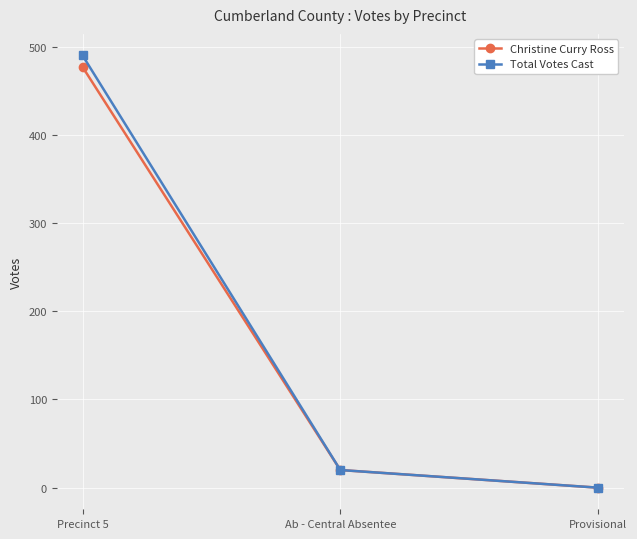

What is the sum of the Total Votes Cast values at Precinct 5 and Ab - Central Absentee?

510